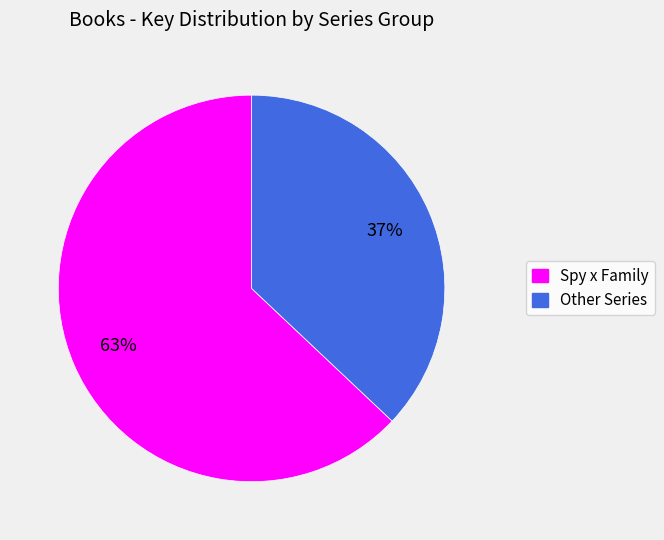

To the nearest percent, what is the average slice percentage?

50%